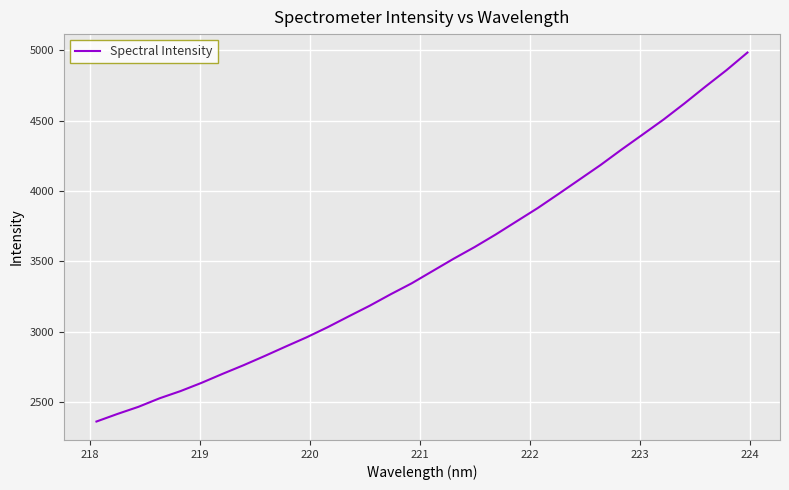

What is the difference between the maximum and minimum values?

2623.0